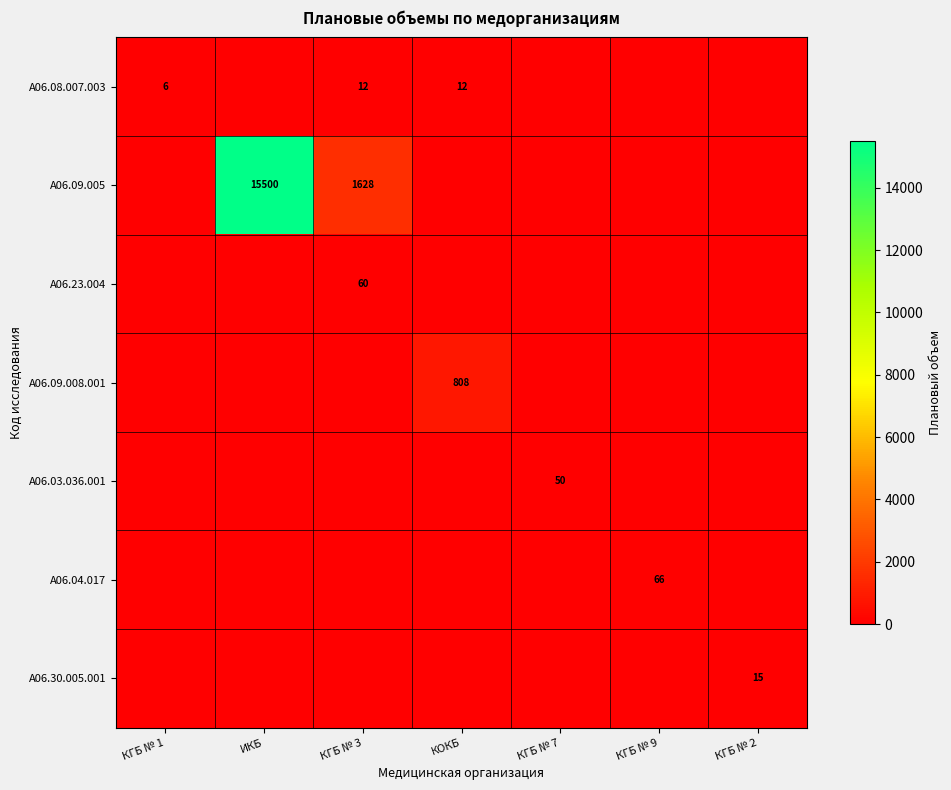

Is it true that A06.30.005.001 equals 4 at КГБ № 2?

False